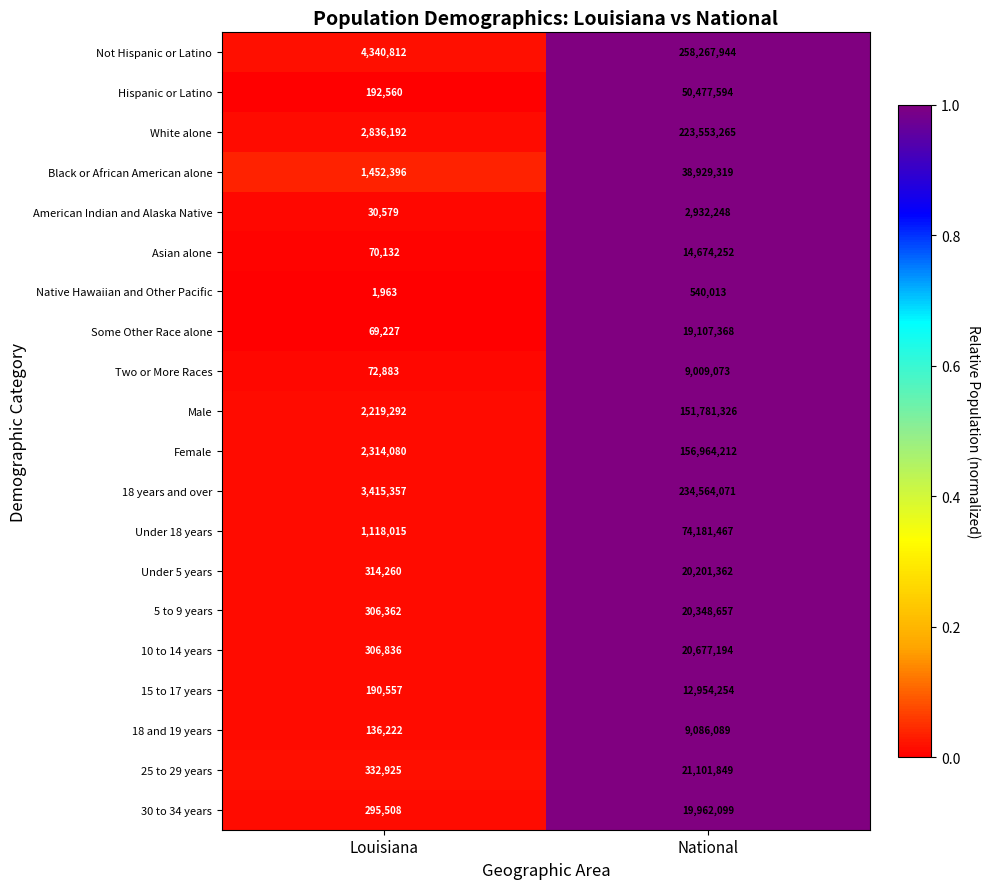

Which series changed the most between Louisiana and National?

Not Hispanic or Latino